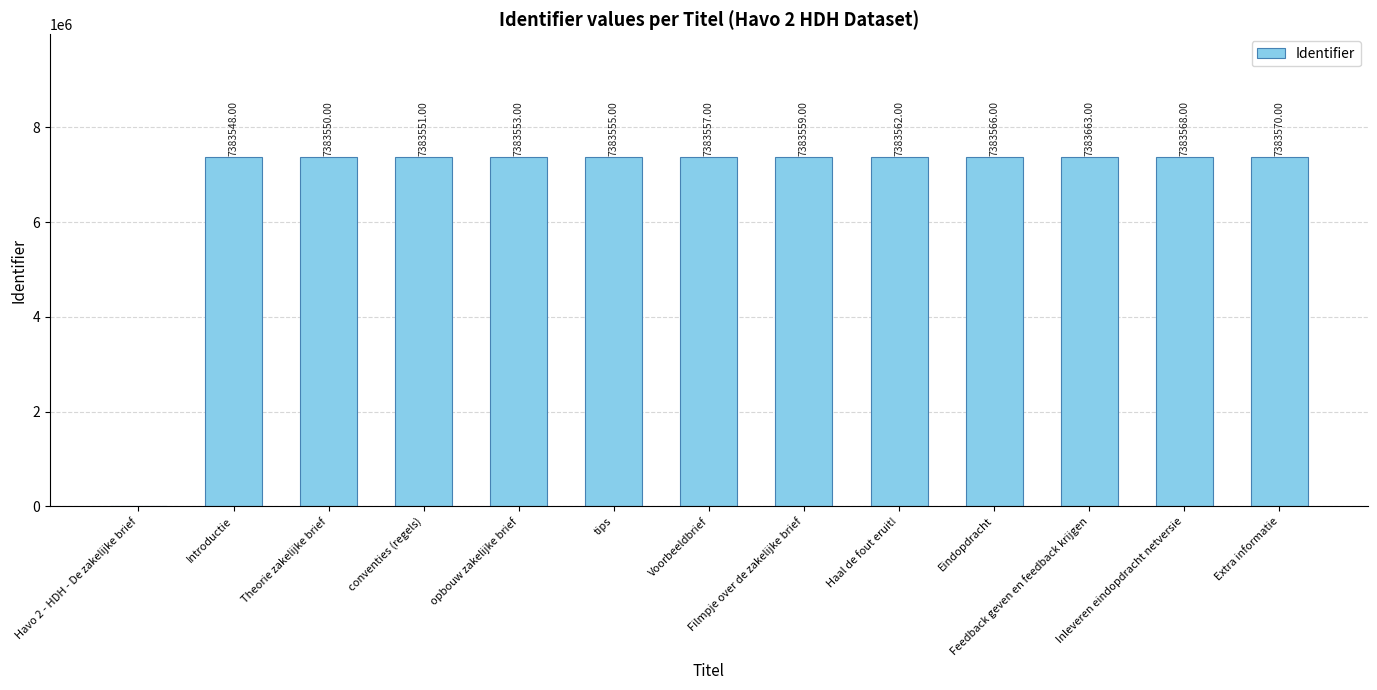

What is the change in value from conventies (regels) to tips?

+4